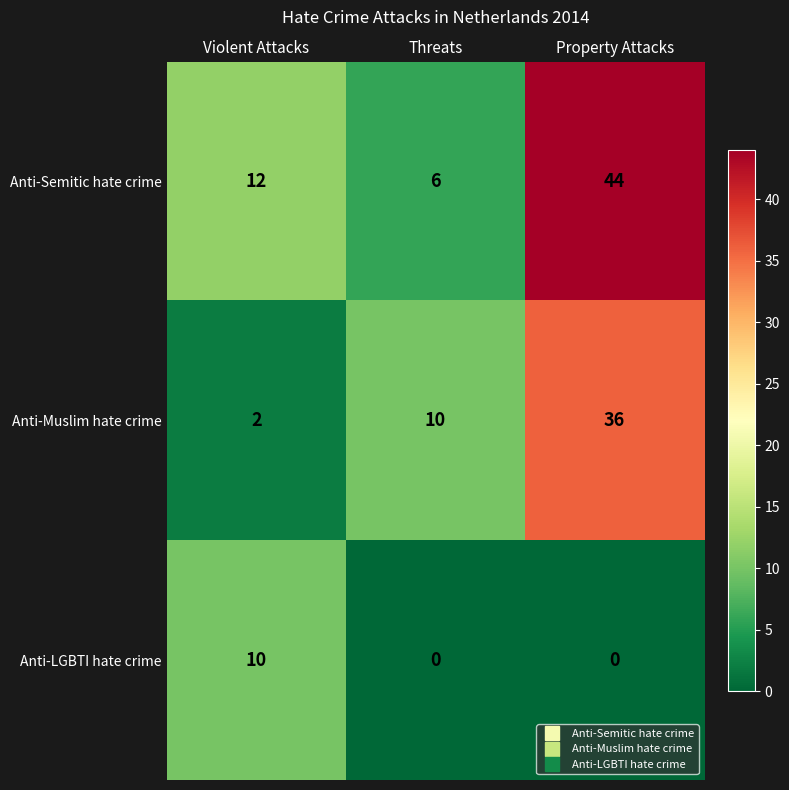

Which series changed the most between Threats and Property Attacks?

Anti-Semitic hate crime